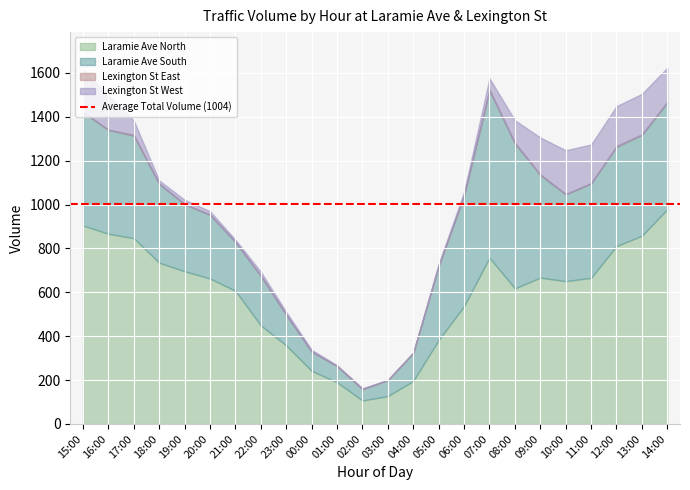

What position from the right is 15:00?

24